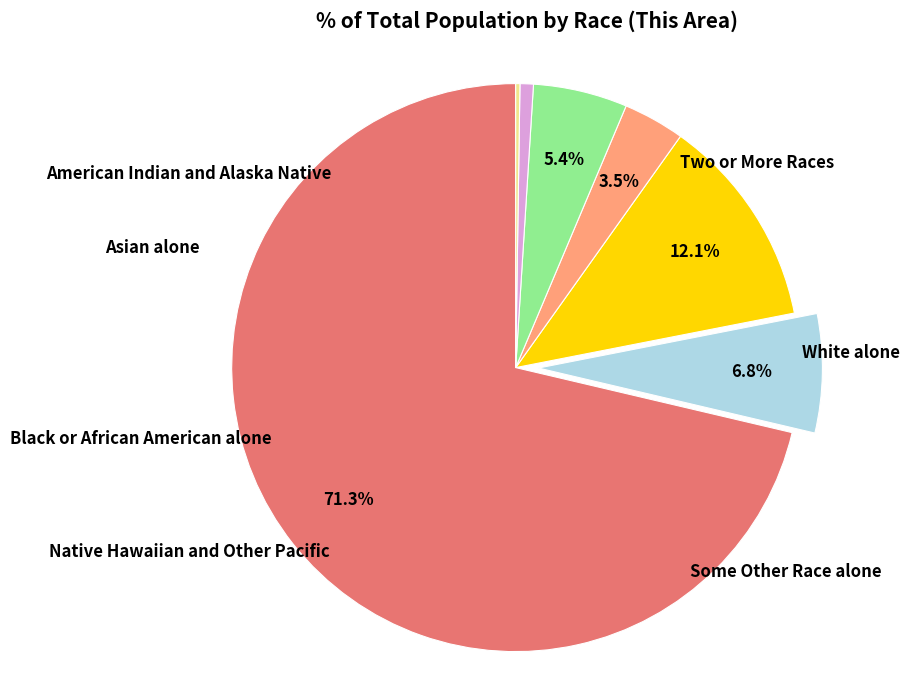

To the nearest percent, what is the difference between the largest and smallest slice percentages?

71%